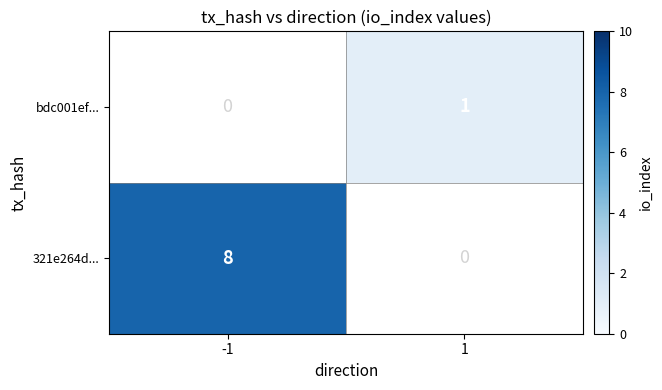

True or false: 321e264d... has a value of 8 at -1.

True